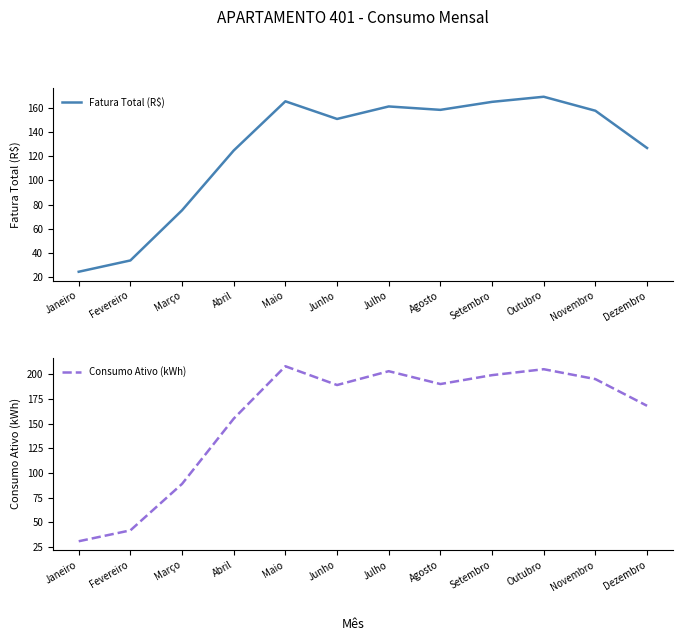

Where does the Fatura Total (R$) series first go above 157?

Maio